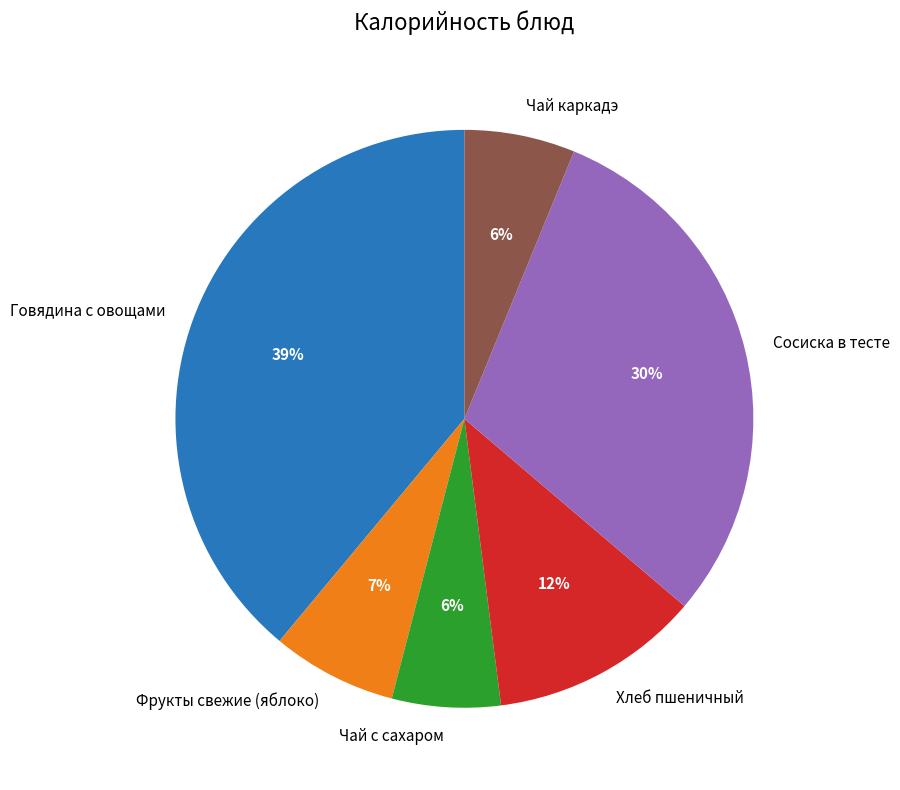

To the nearest percent, what is the average slice percentage?

17%